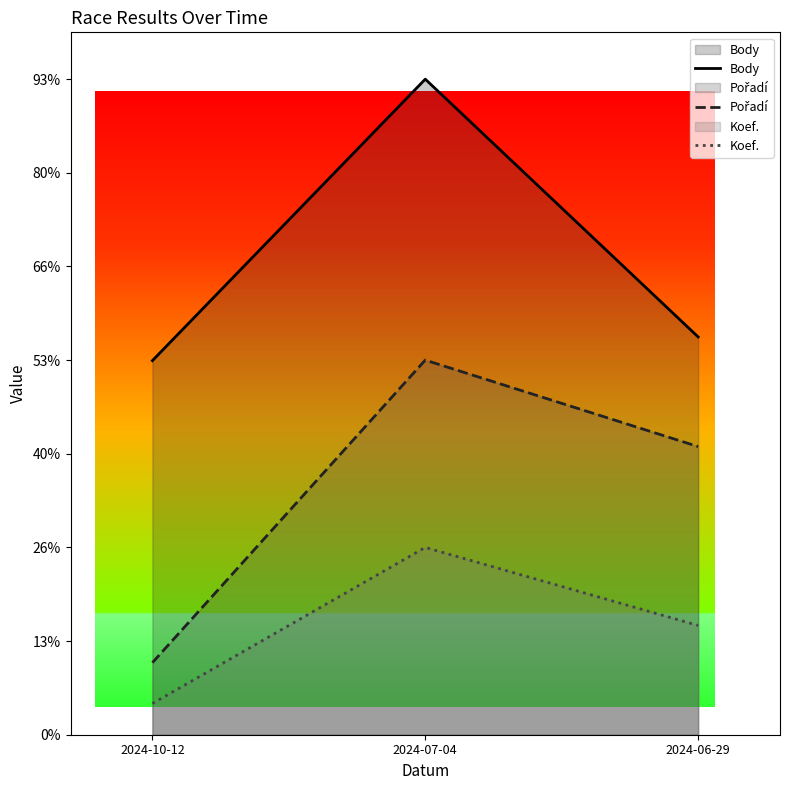

What is the sum of all Pořadí values?

1569.2